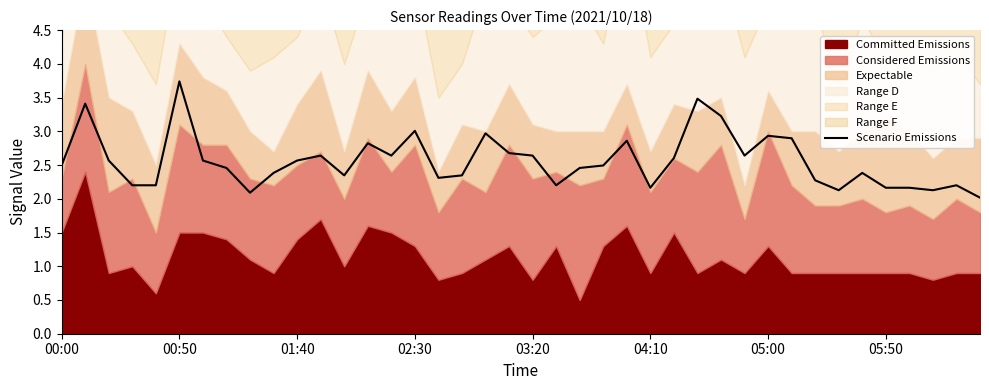

Does the chart have visible grid lines?

No